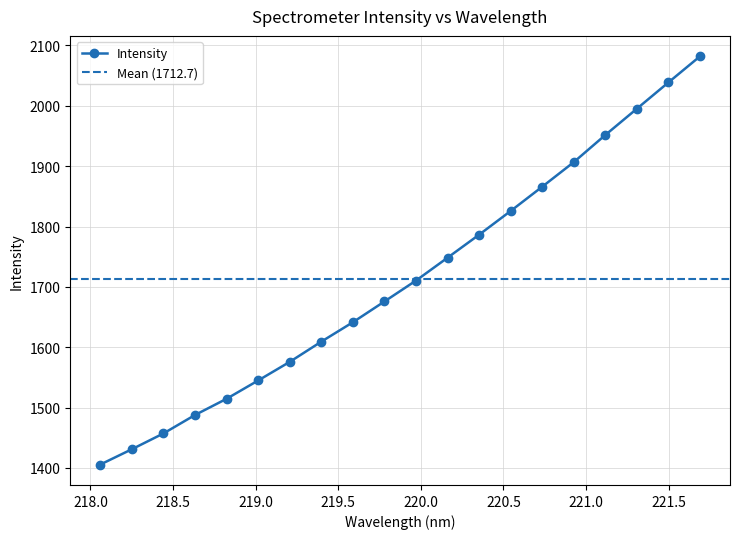

Is this an area chart (filled region under the line)?

No